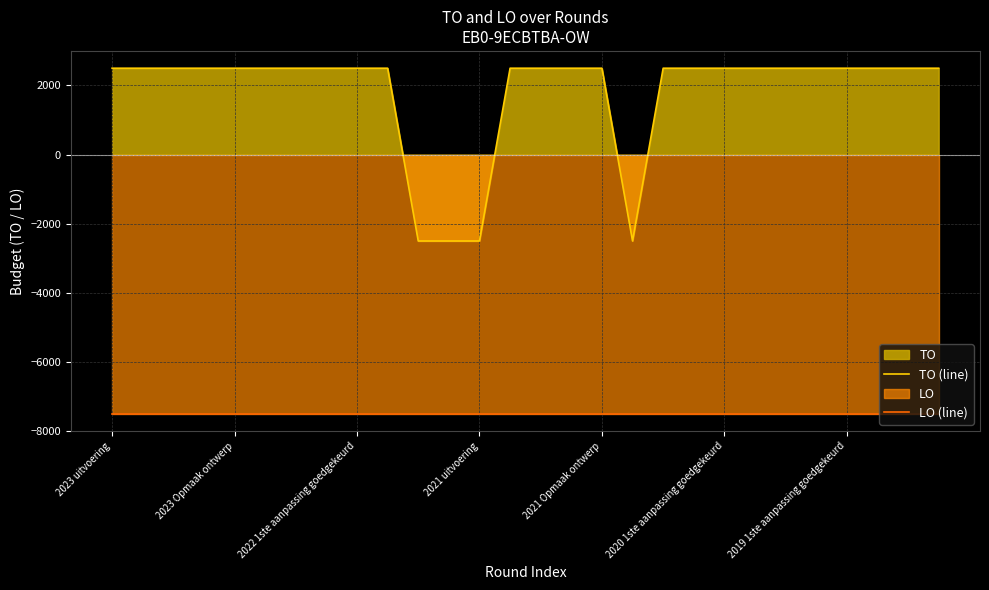

Does the chart display data point markers on the line(s)?

No